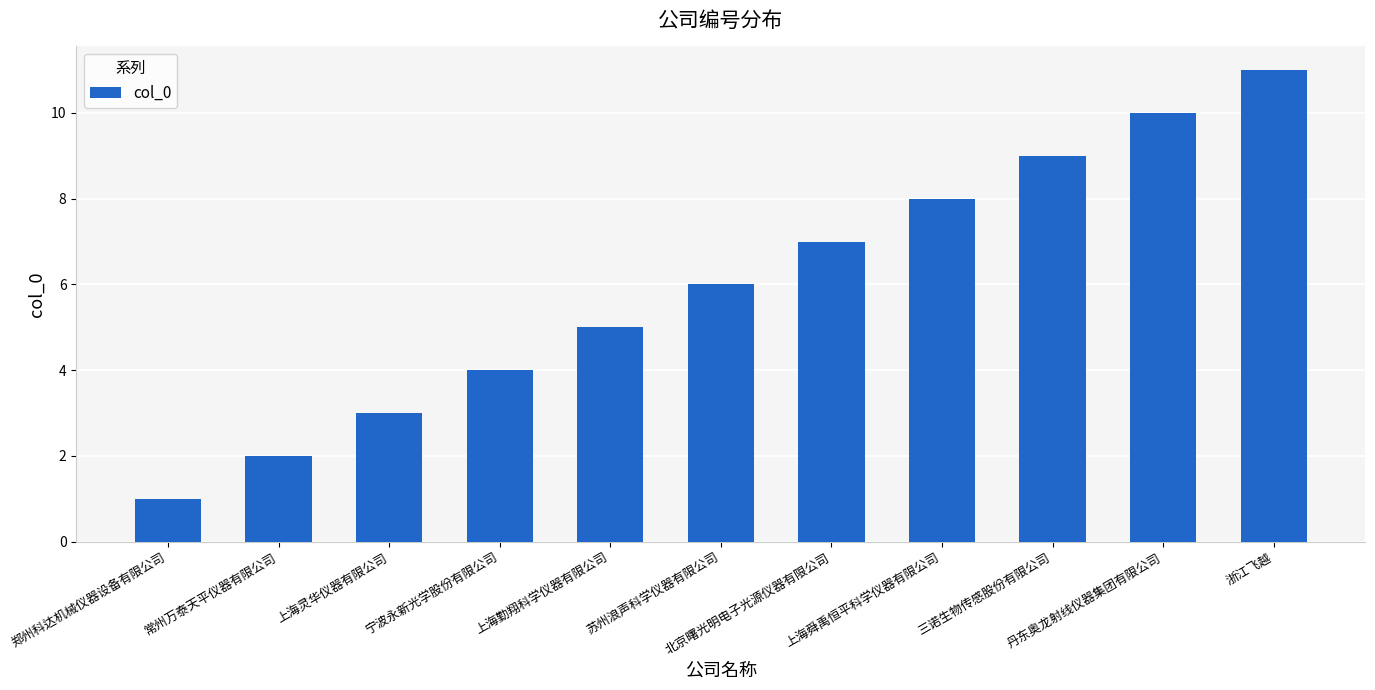

Does the chart contain stacked bars?

No